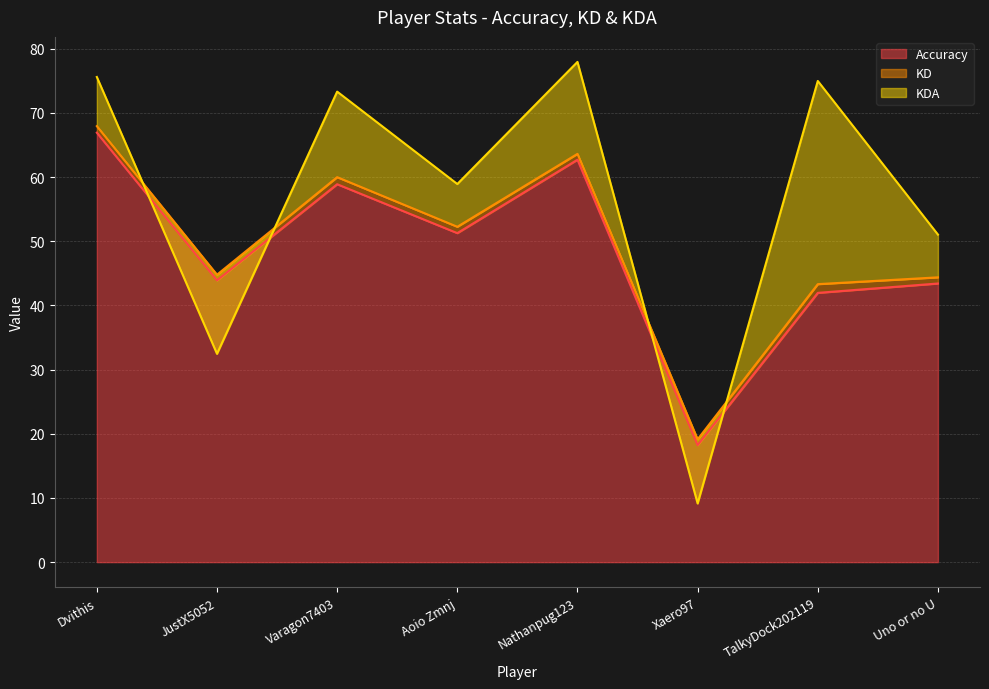

True or false: Accuracy has a value of 58.9 at Varagon7403.

True